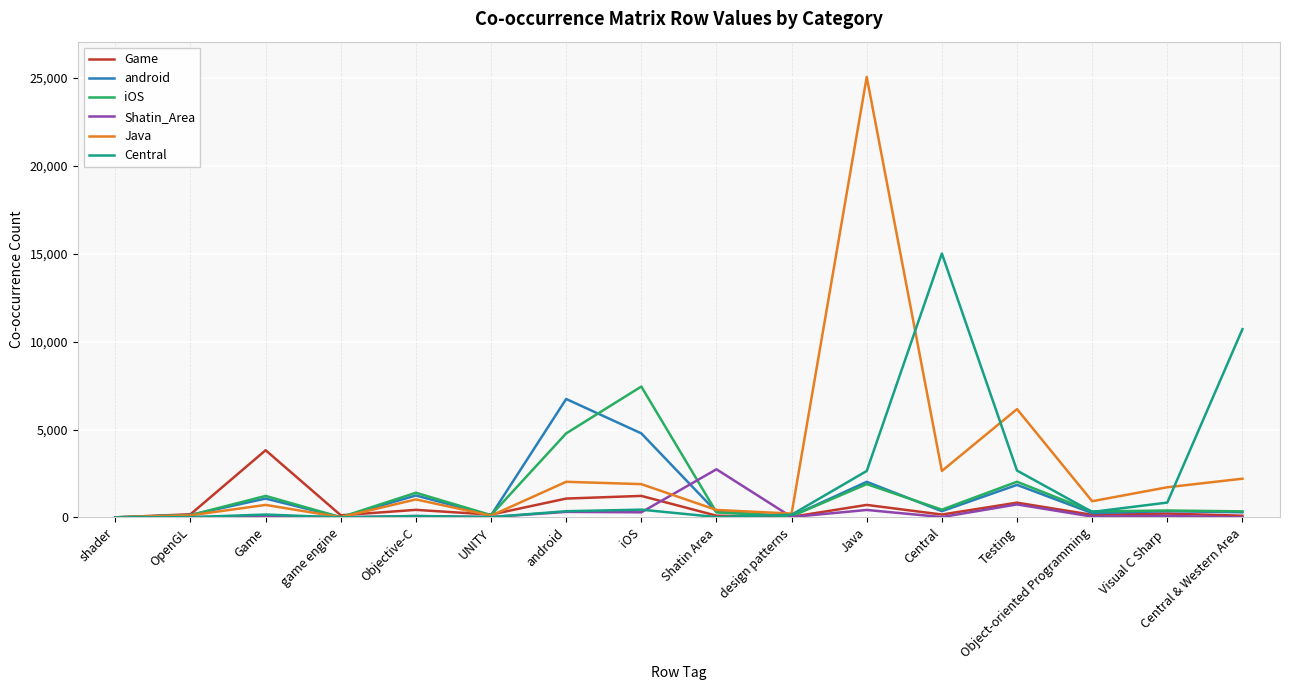

At which category does the chart reach its peak across all series?

Java